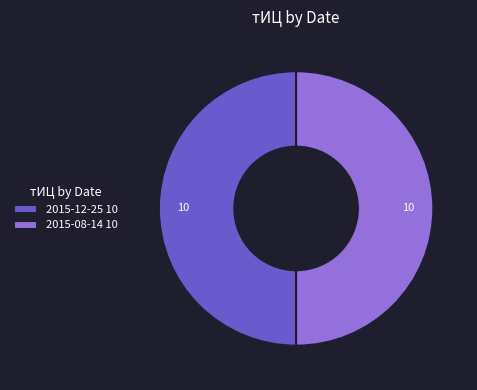

True or false: 2015-08-14 10 accounts for 40% of the total.

False